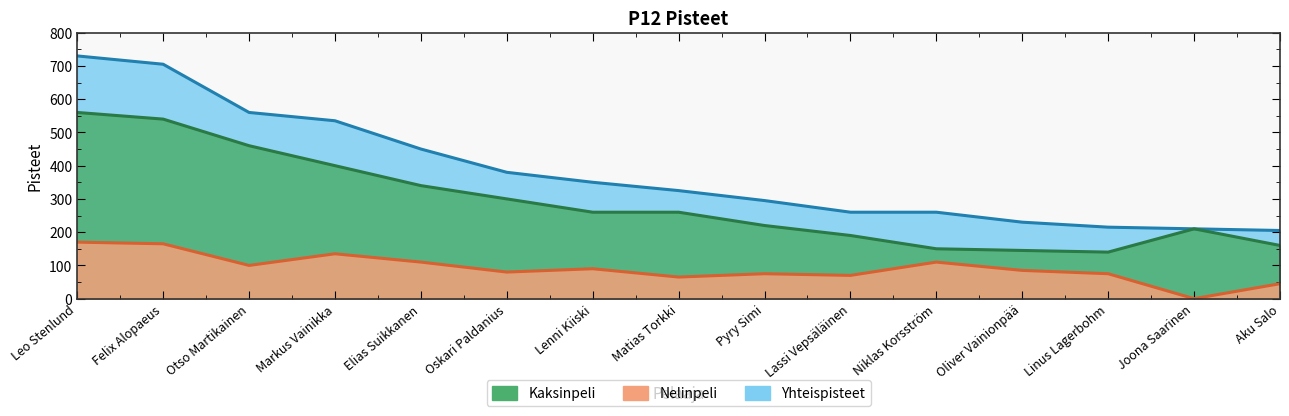

Where is Kaksinpeli nearest to the value 350?

Elias Suikkanen